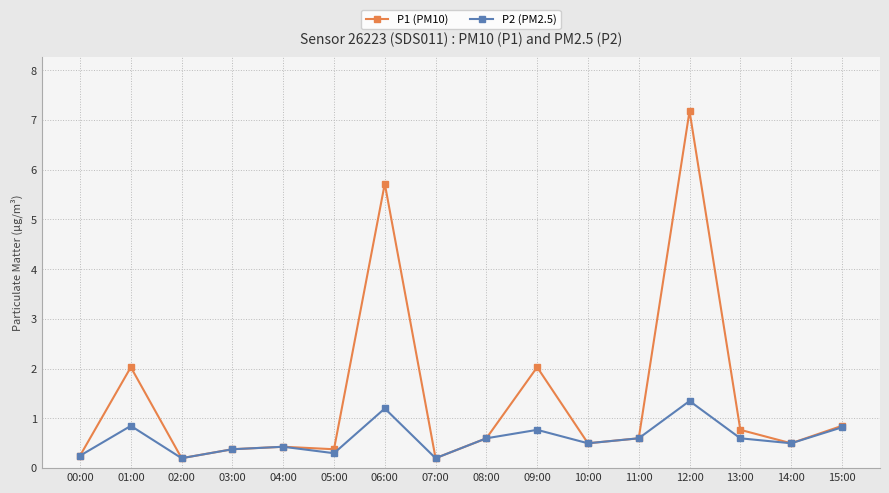

What is the label of the 6th point from the right?

10:00